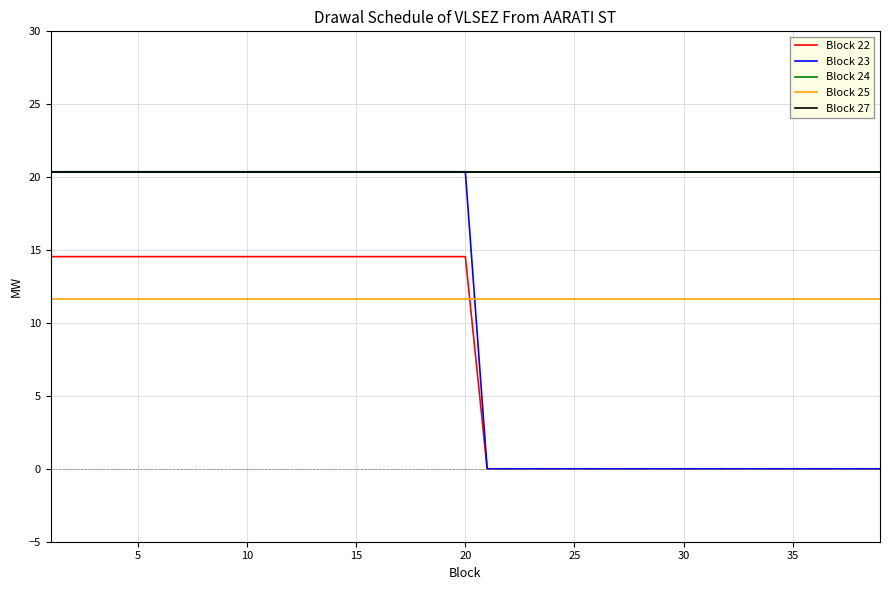

At how many categories does at least one series exceed 15?

39